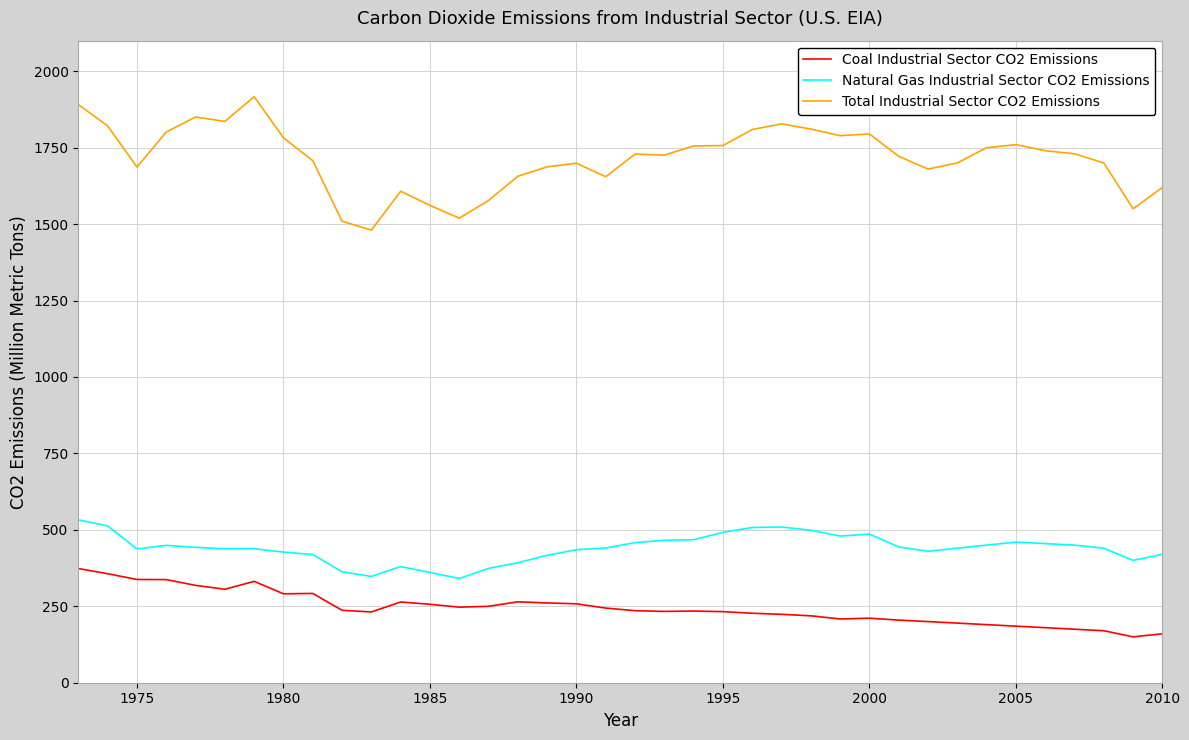

Which series has the largest range (max minus min)?

Total Industrial Sector CO2 Emissions